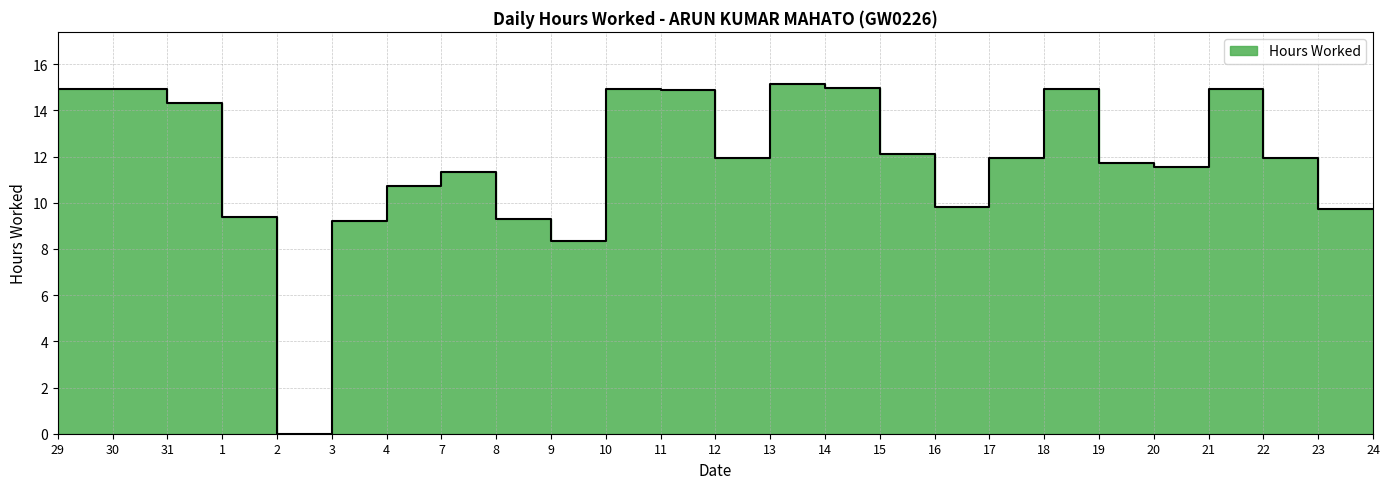

At which category does the chart reach its peak across all series?

14